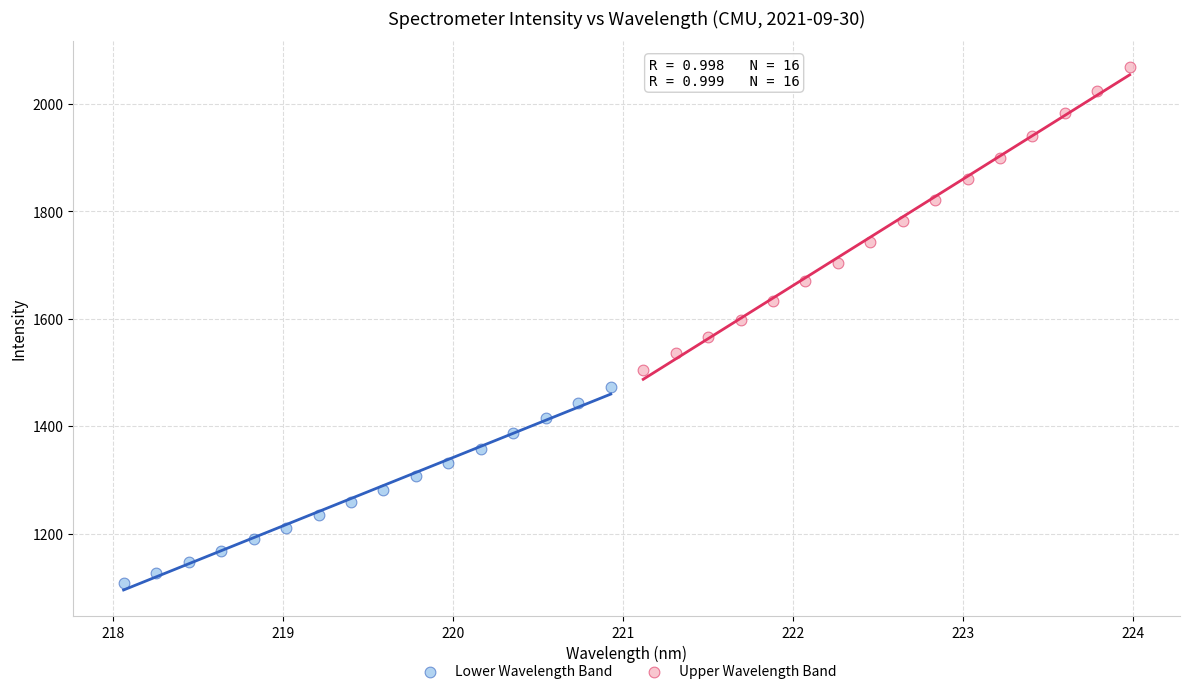

Which series contains the highest Y value?

Upper Wavelength Band